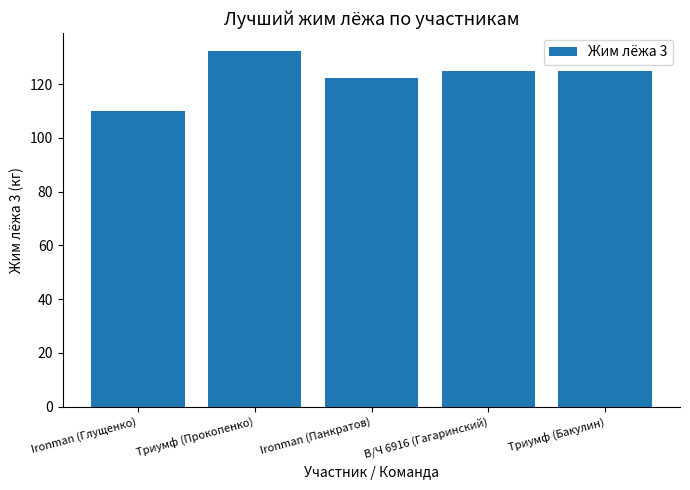

Reading left to right, what are all the values shown in this chart?

Ironman (Глущенко)=110.0	Триумф (Прокопенко)=132.5	Ironman (Панкратов)=122.5	В/Ч 6916 (Гагаринский)=125.0	Триумф (Бакулин)=125.0